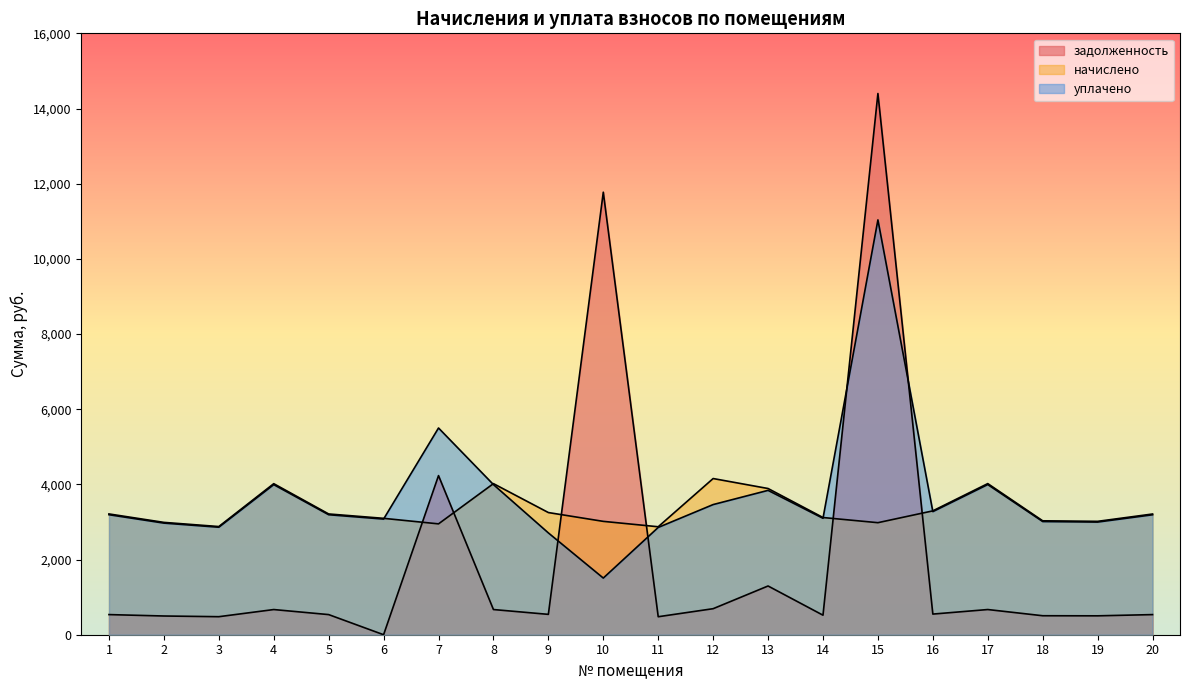

Where do задолженность and уплачено first cross each other?

9 and 10